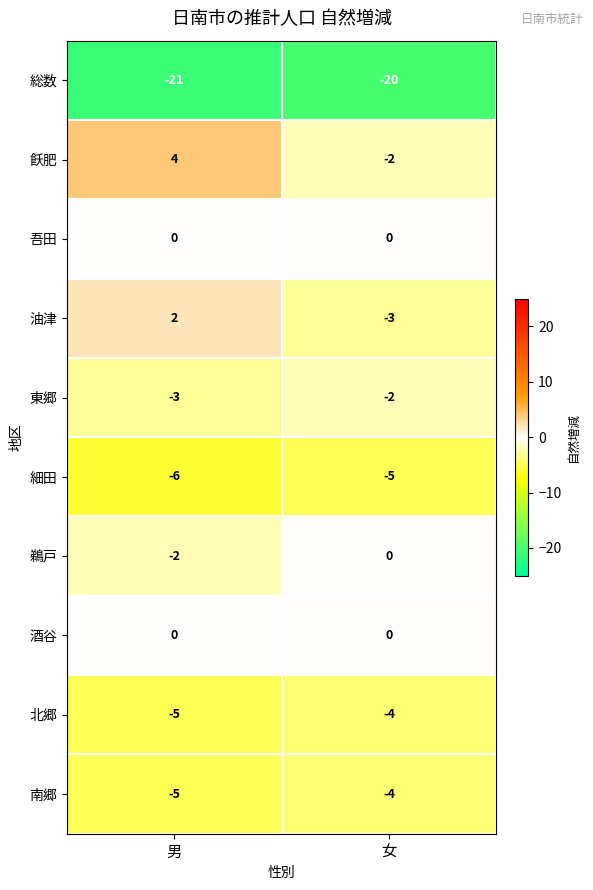

What is the difference between the highest and lowest values at 男?

25